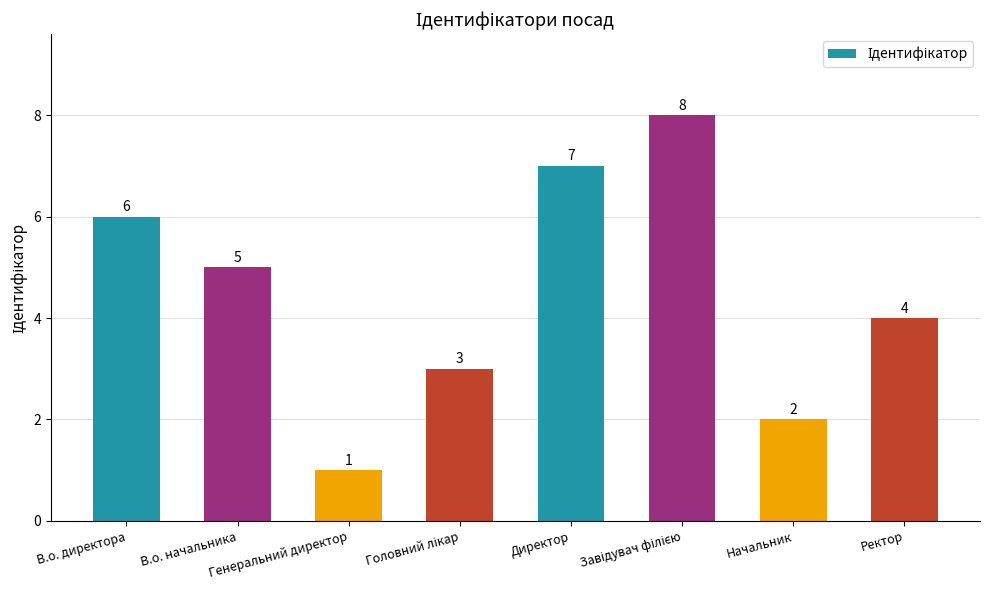

What position from the left is Ректор?

8